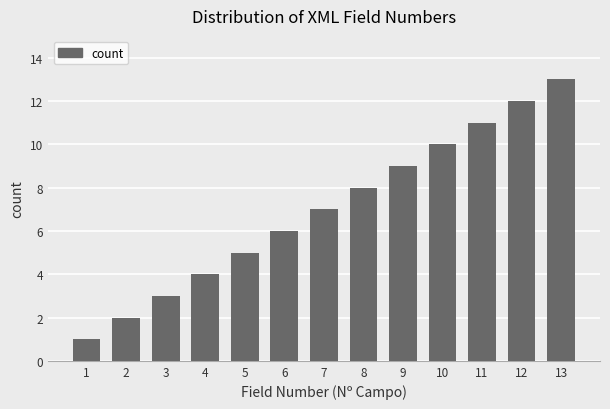

Is it true that the value at 1 is 1?

True